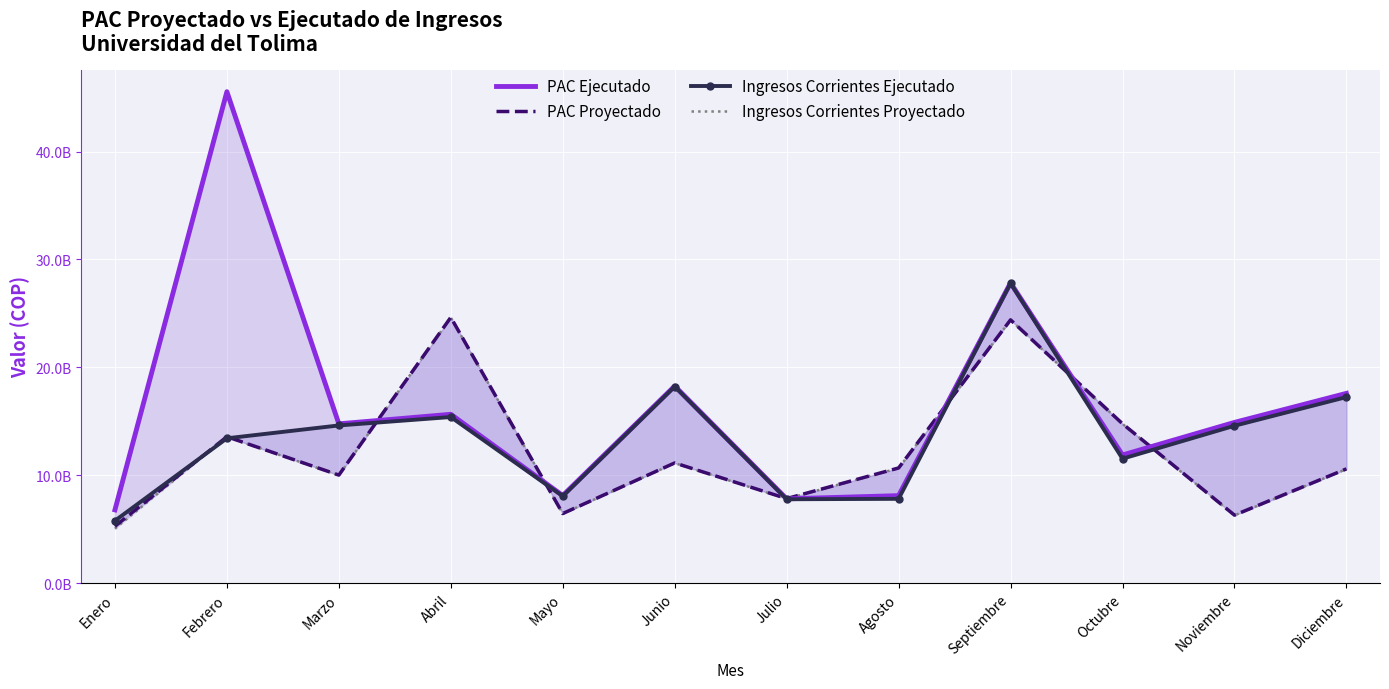

Between Agosto and Diciembre, which is larger?

Diciembre